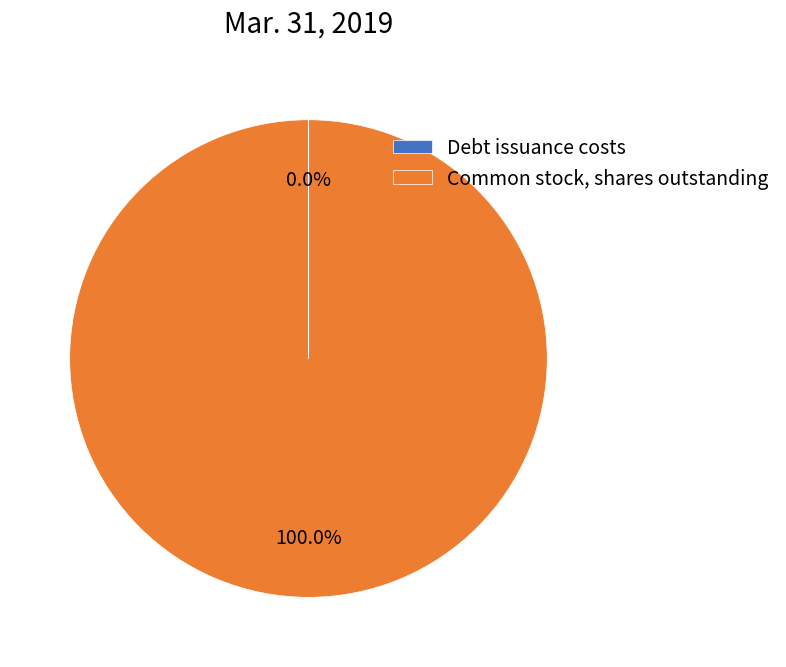

To the nearest percent, what is the difference between the largest and smallest slice percentages?

100%